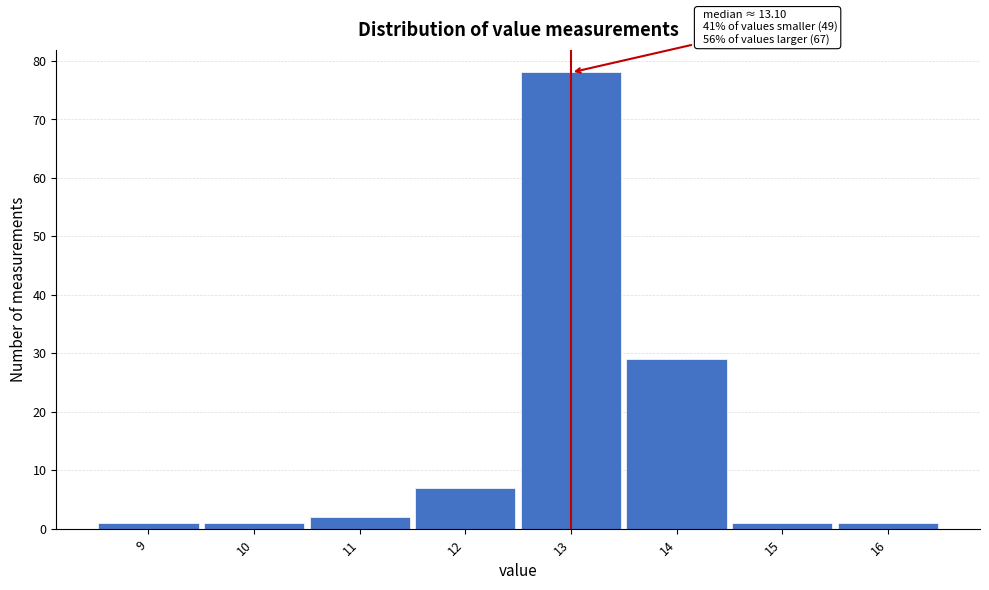

Which range on the x-axis has the tallest bar?

12.5 to 13.5